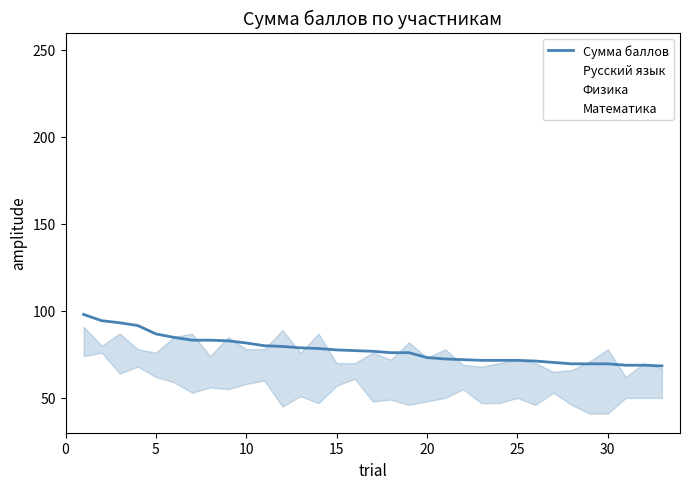

What is the minimum value shown in the chart?

41.0